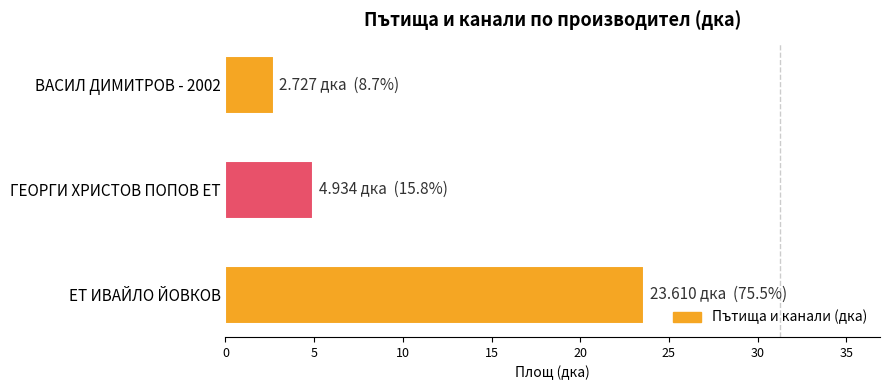

Reading top to bottom, what are all the values shown in this chart?

2.7	4.9	23.6